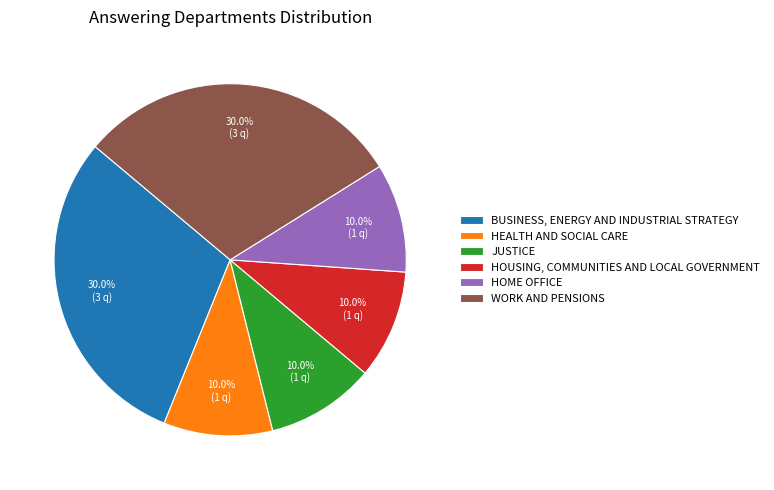

Which has a higher value, HEALTH AND SOCIAL CARE or BUSINESS, ENERGY AND INDUSTRIAL STRATEGY?

BUSINESS, ENERGY AND INDUSTRIAL STRATEGY